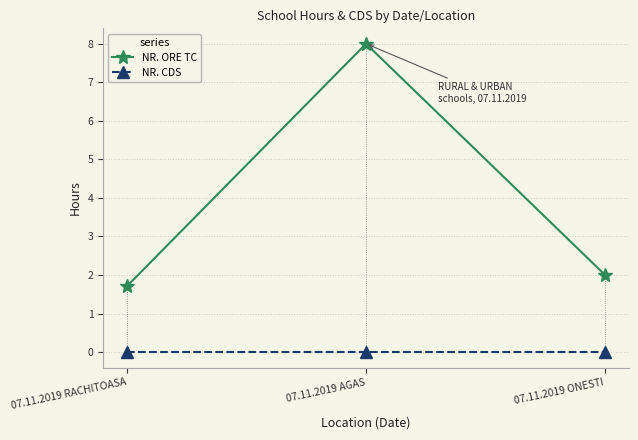

What is the difference between the highest and lowest values at 07.11.2019 ONESTI?

2.0